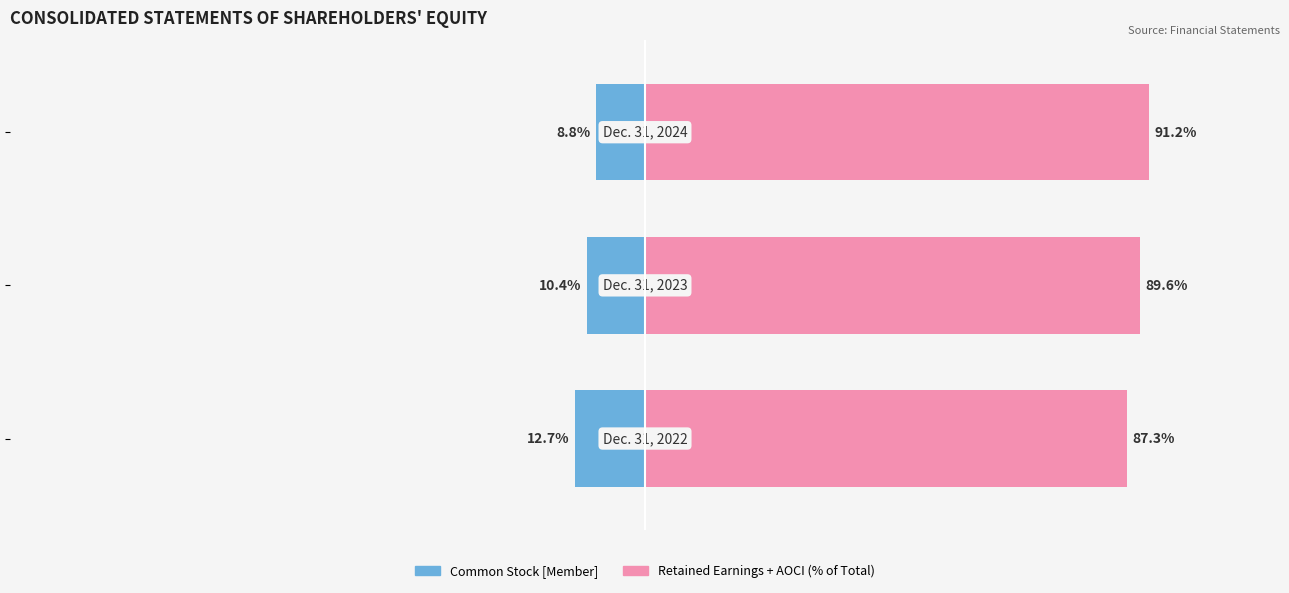

Rank the series by their average value, from highest to lowest.

Retained + AOCI (Total excl. Common), Common Stock [Member]